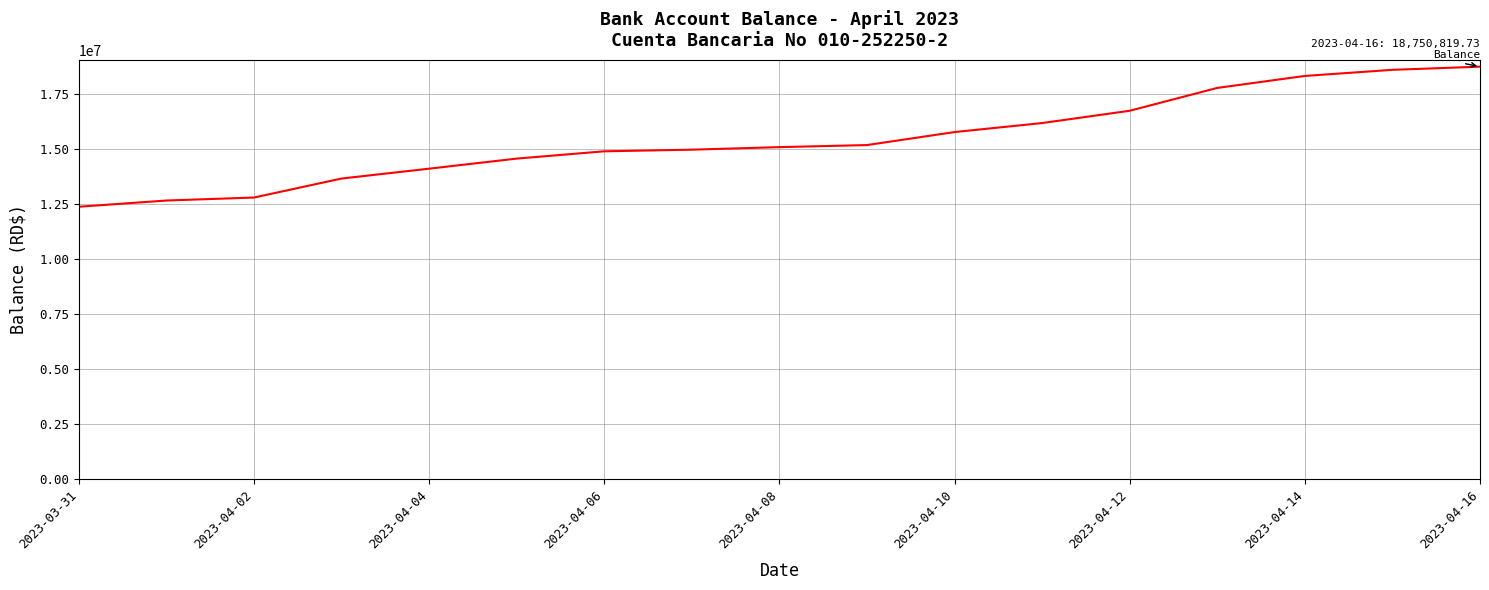

What is the smallest value displayed?

12380428.7